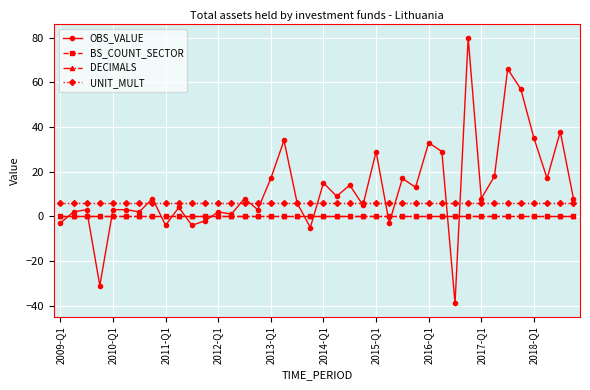

True or false: UNIT_MULT and BS_COUNT_SECTOR intersect in this chart.

False